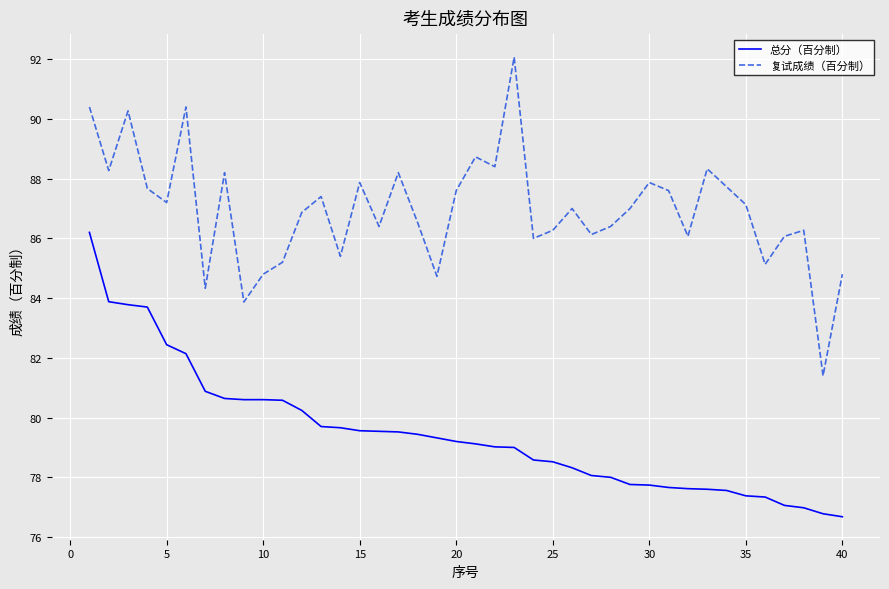

What is the smallest value displayed?

76.7